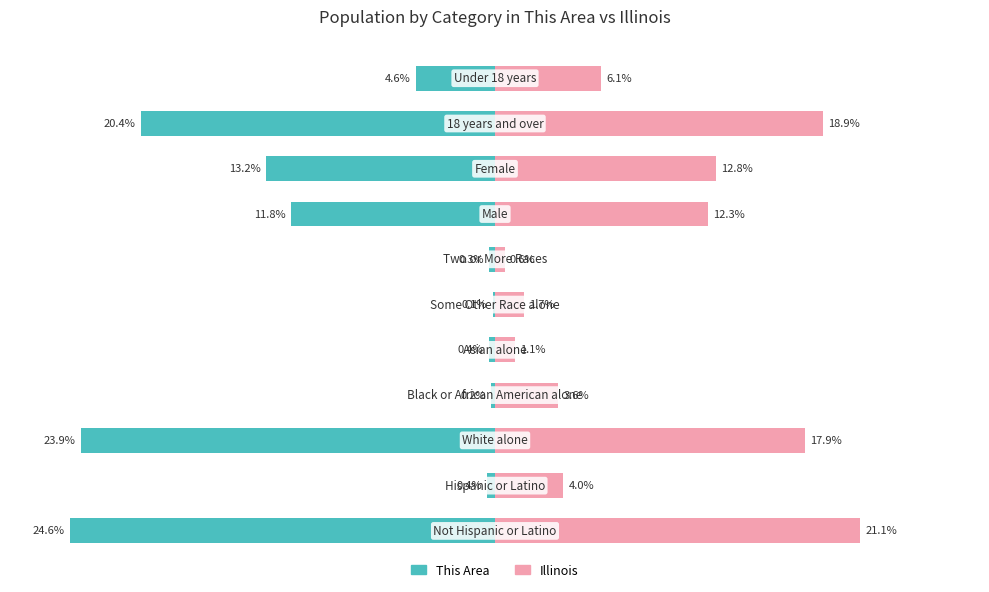

What is the value of the This Area bar at the 7th from the left?

-0.3